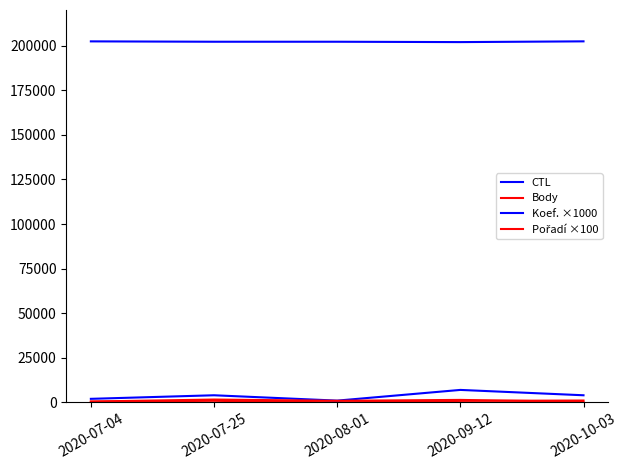

What is the difference between the Body values at 2020-08-01 and 2020-09-12?

841